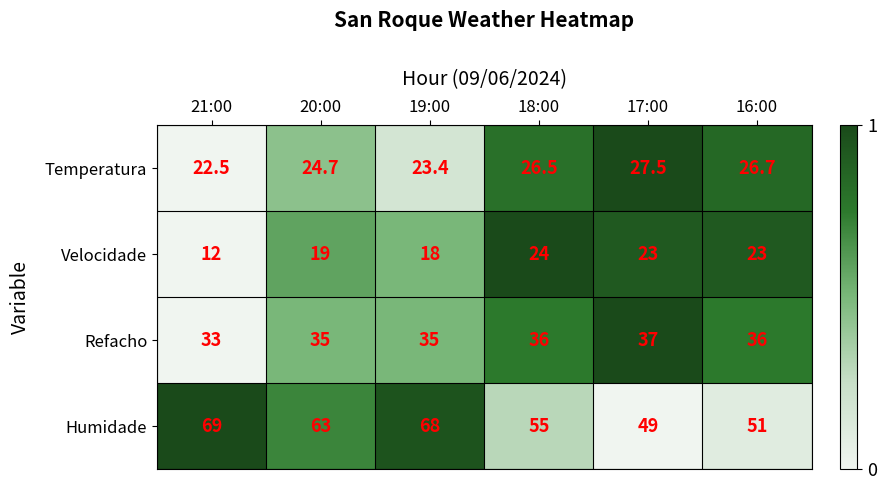

Which category has the highest value across all series?

21:00